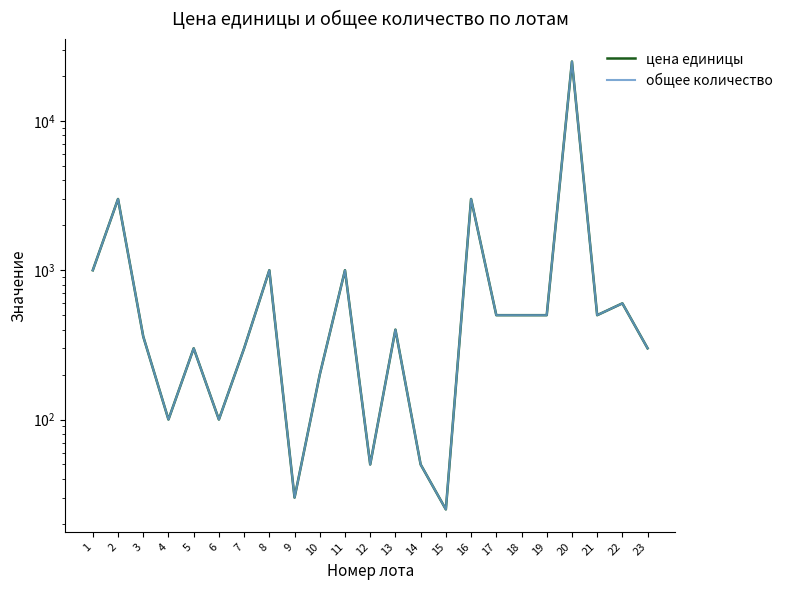

At which category is the sum across all series the highest?

20